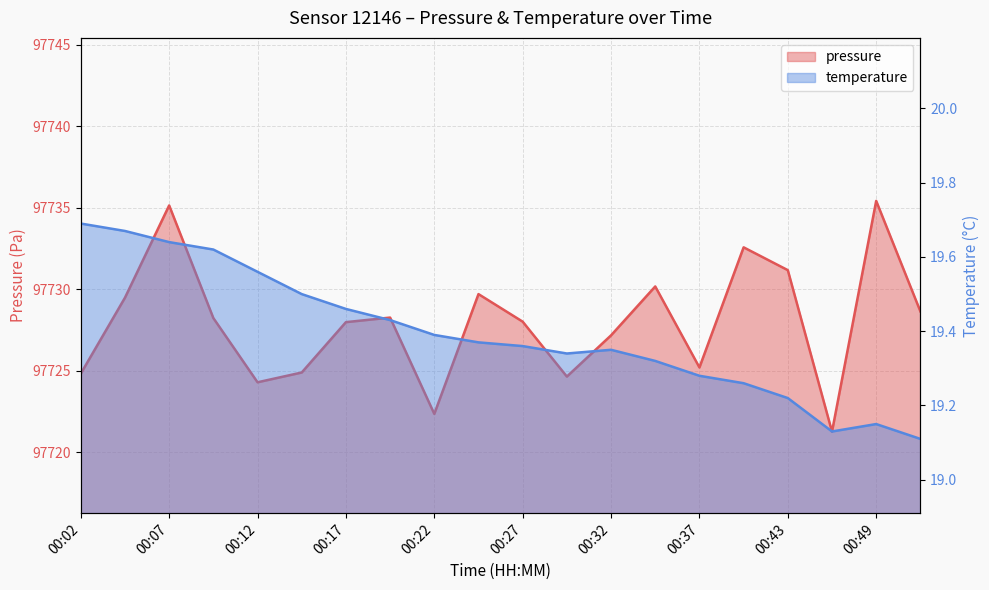

At which category does the chart reach its peak across all series?

00:49